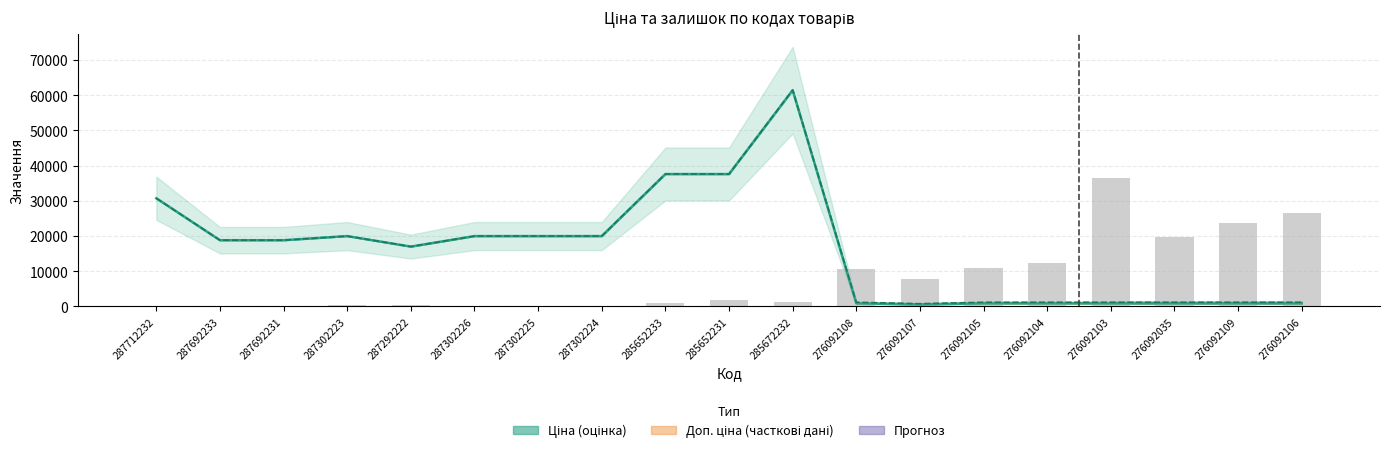

Read the Залишок value at 276092107.

7816.0